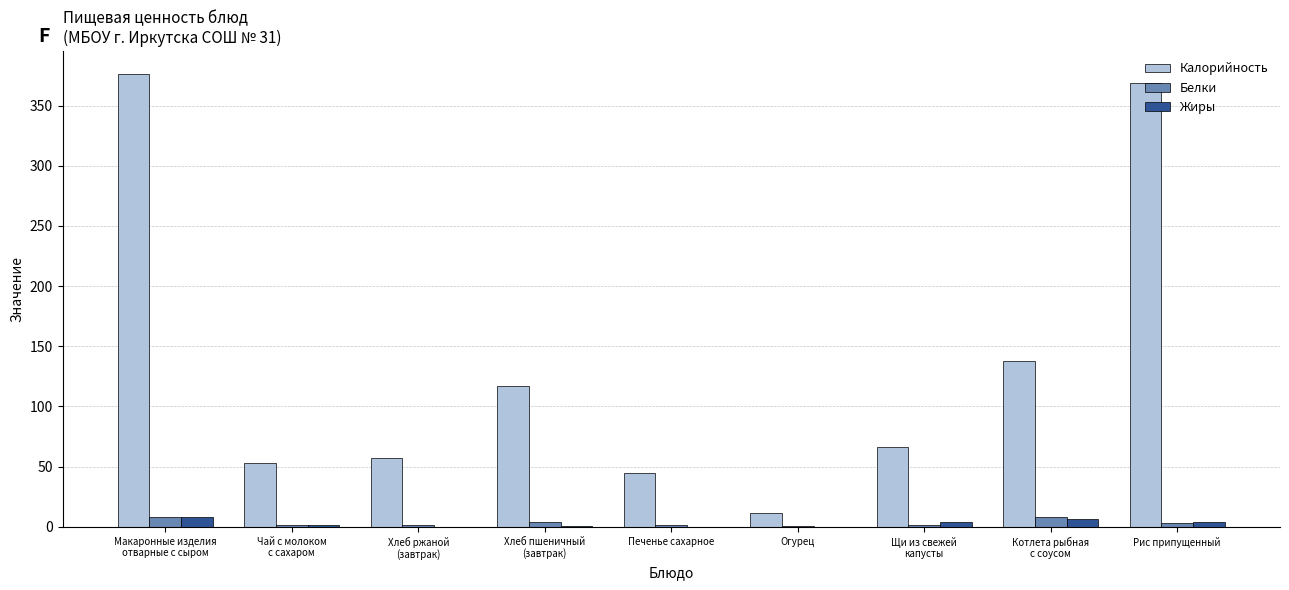

Which series has the largest total across all categories?

Калорийность